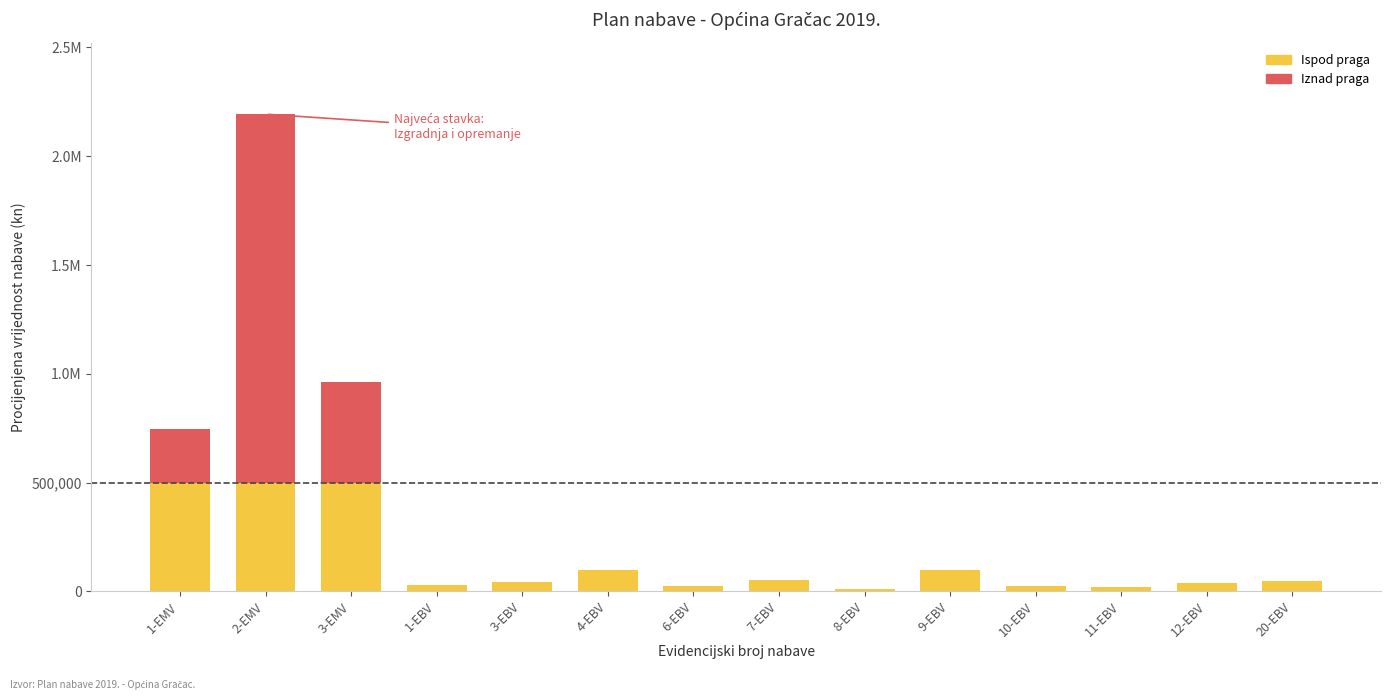

Reading right to left, extract all data points from this chart.

20-EBV=48000.0	12-EBV=40000.0	11-EBV=20000.0	10-EBV=24000.0	9-EBV=100000.0	8-EBV=12000.0	7-EBV=52000.0	6-EBV=25600.0	4-EBV=96000.0	3-EBV=44000.0	1-EBV=27200.0	3-EMV=961600.0	2-EMV=2193316.0	1-EMV=744247.8